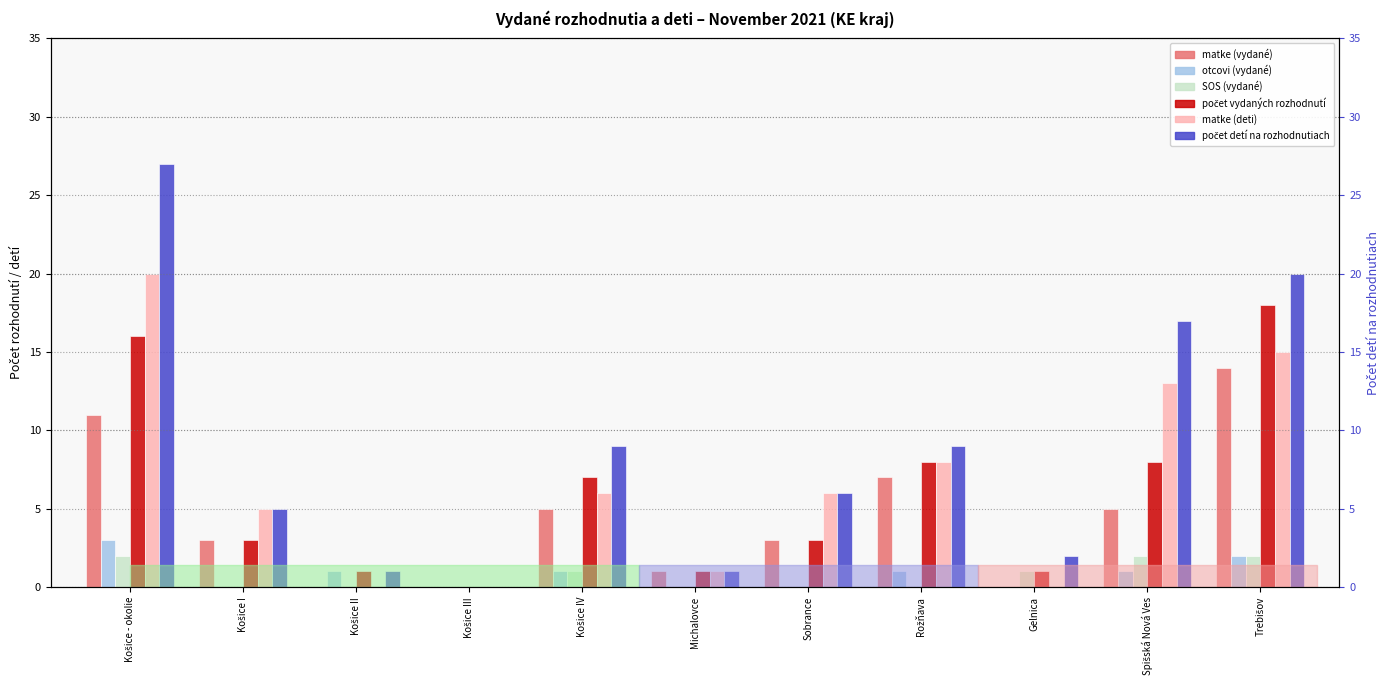

What is the greatest value displayed?

27